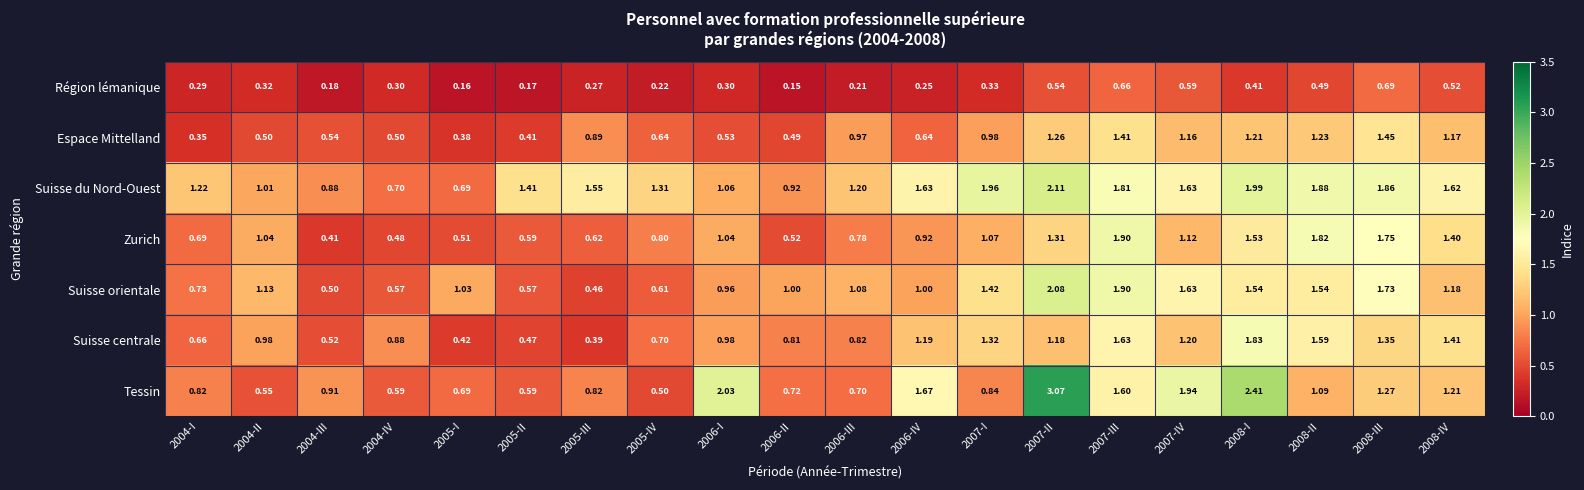

At 2007-I, list the series in order from largest to smallest.

Suisse du Nord-Ouest, Suisse orientale, Suisse centrale, Zurich, Espace Mittelland, Tessin, Région lémanique